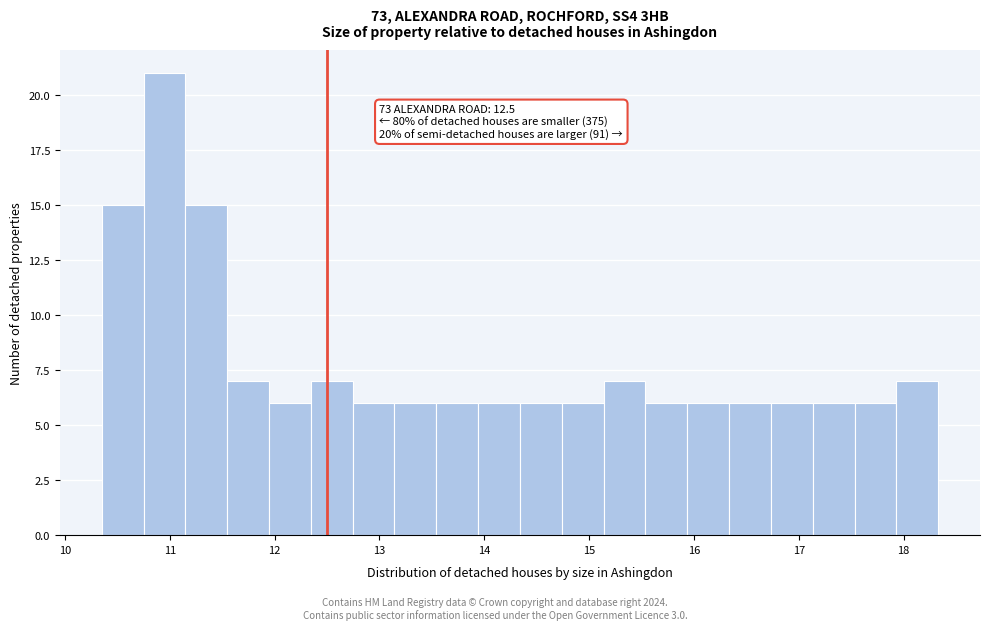

Read against the x-axis, roughly where is the centre of the tallest bar?

10.9